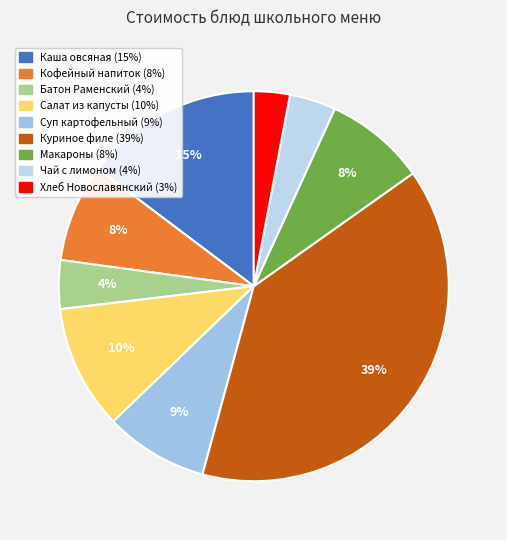

How many segments does this pie chart have?

9